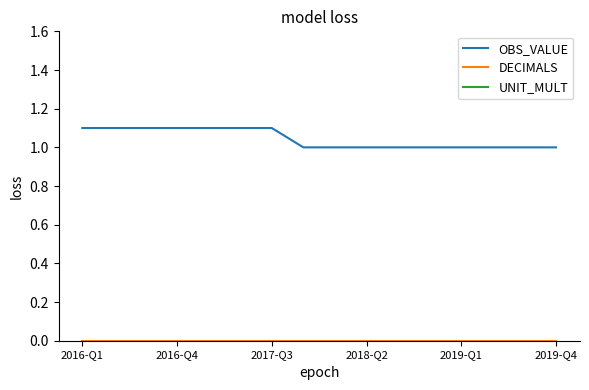

Which series has the widest spread of values?

OBS_VALUE